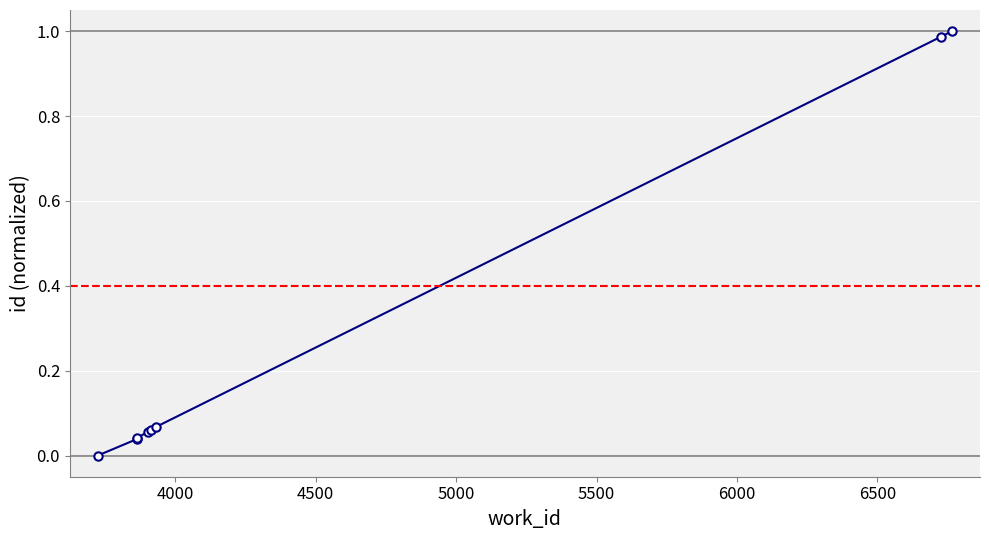

What is the average value?

0.3